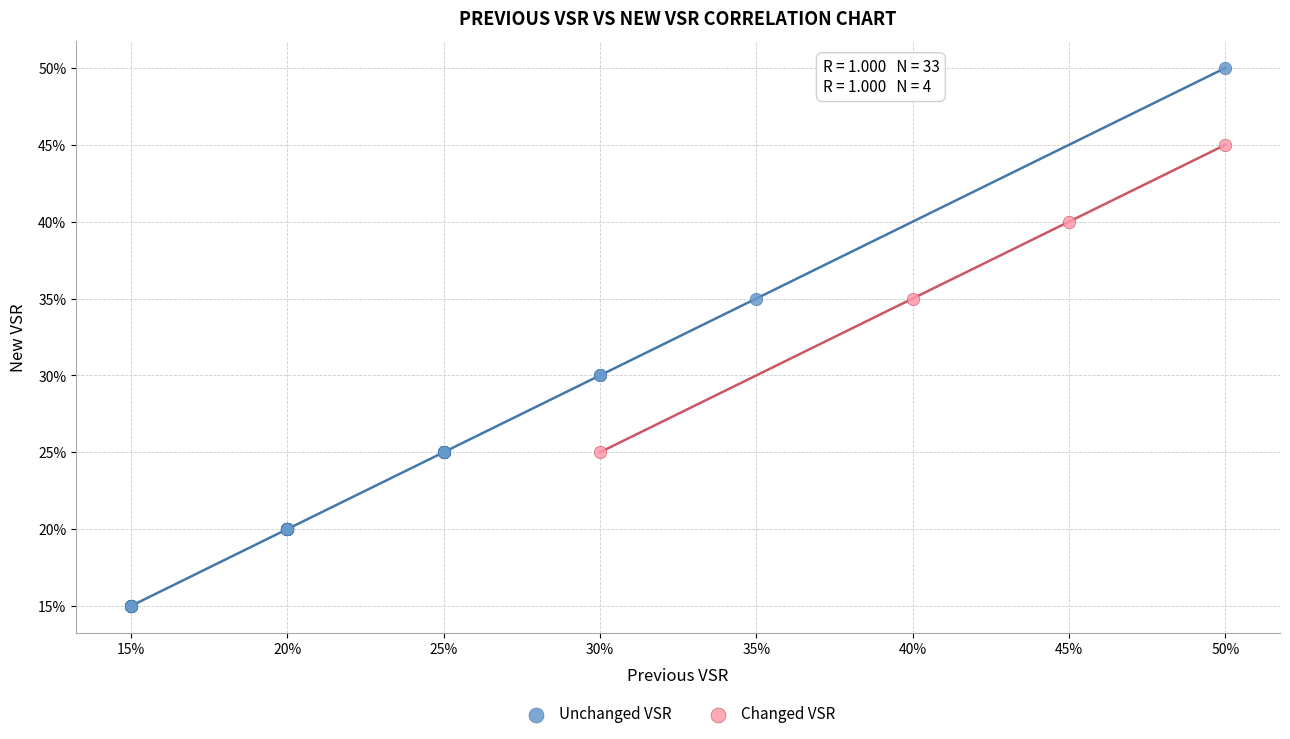

What are all the series names shown in the legend?

Unchanged VSR, Changed VSR